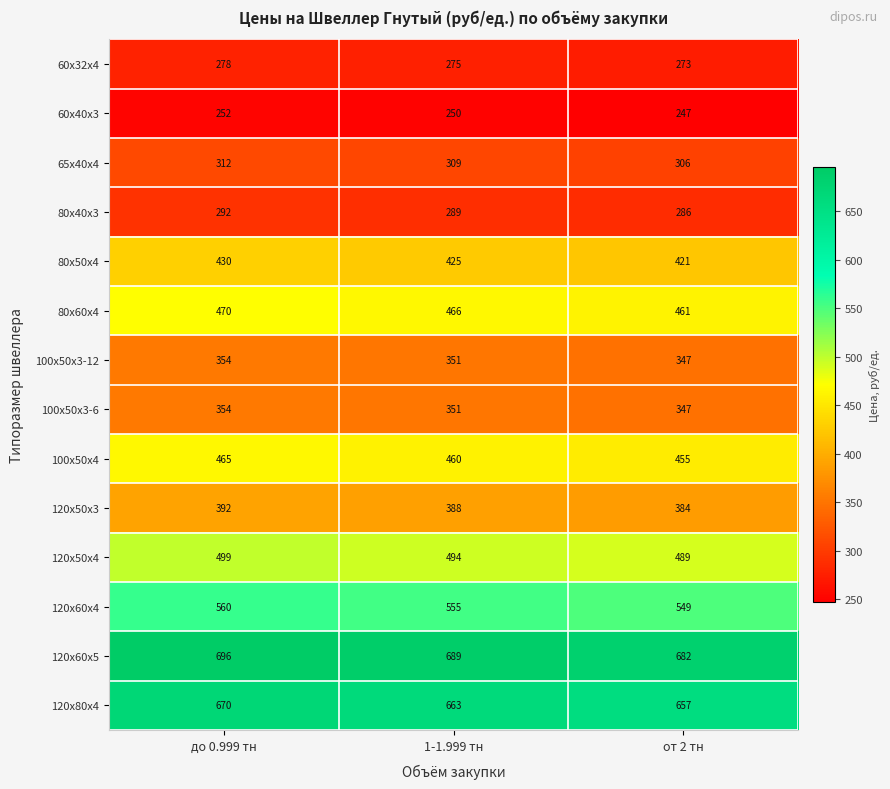

Which category has the lowest value across all series?

от 2 тн